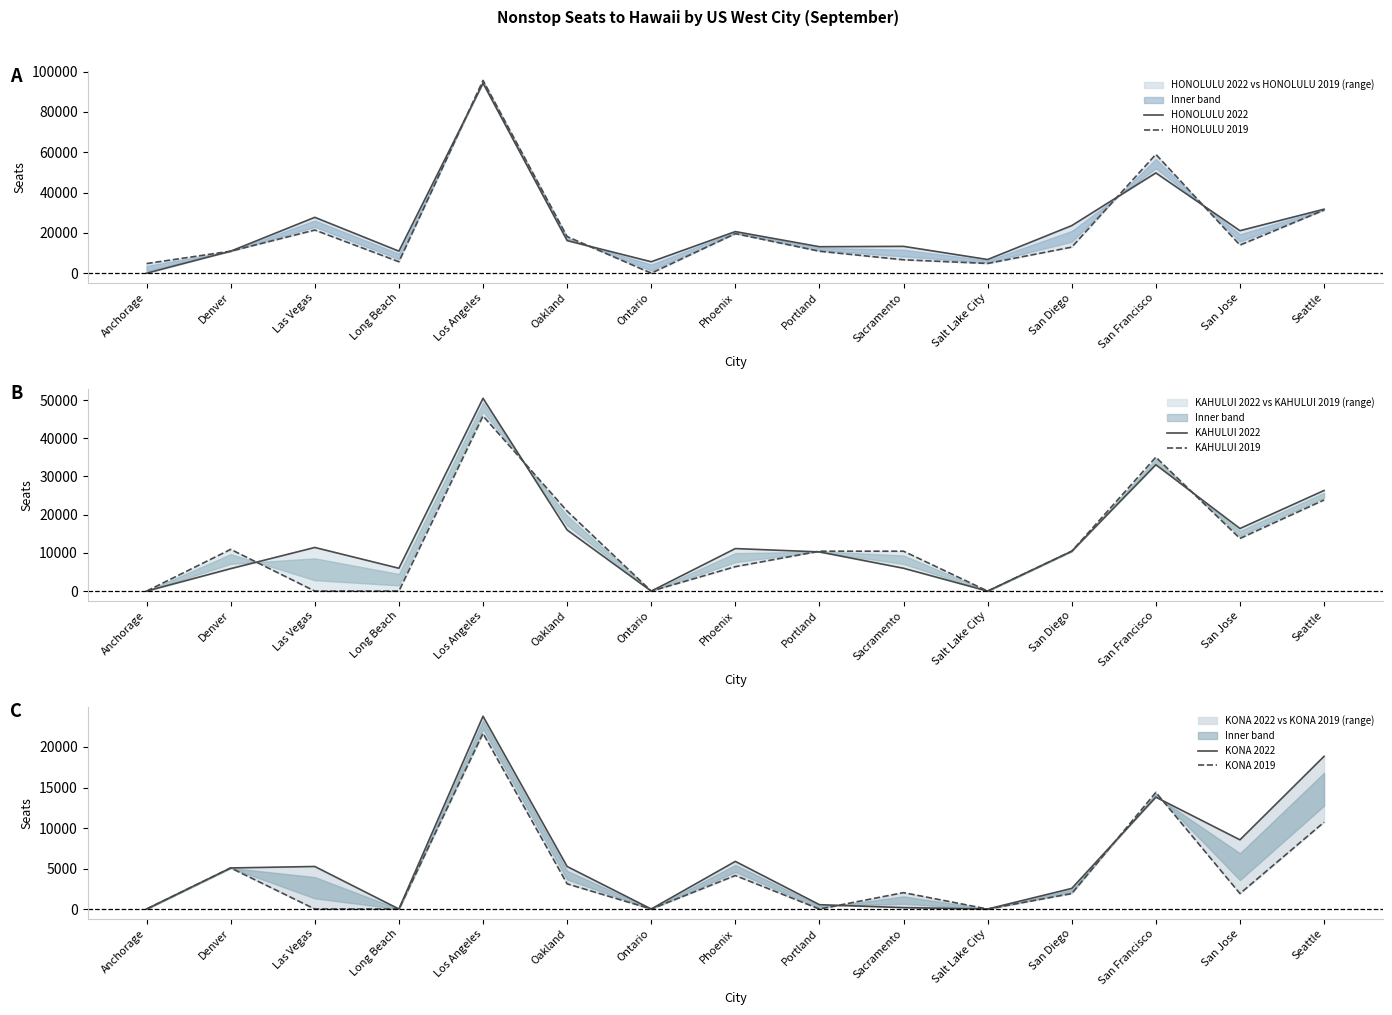

At Denver, list the series in order from largest to smallest.

HONOLULU 2022, HONOLULU 2019, KAHULUI 2019, KAHULUI 2022, KONA 2022, KONA 2019